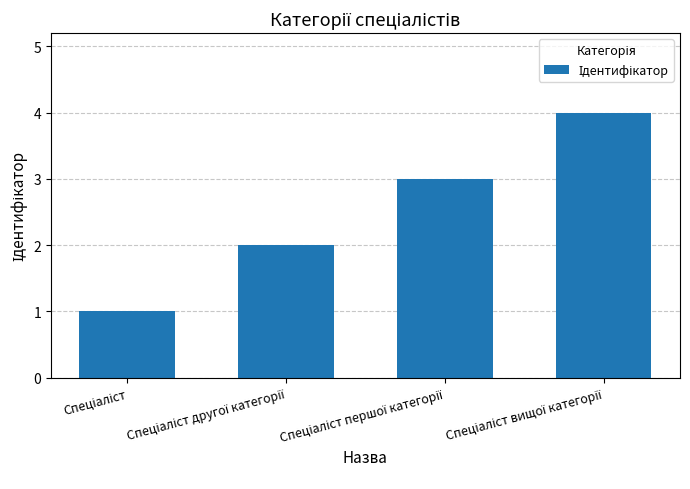

What is the greatest value displayed?

4